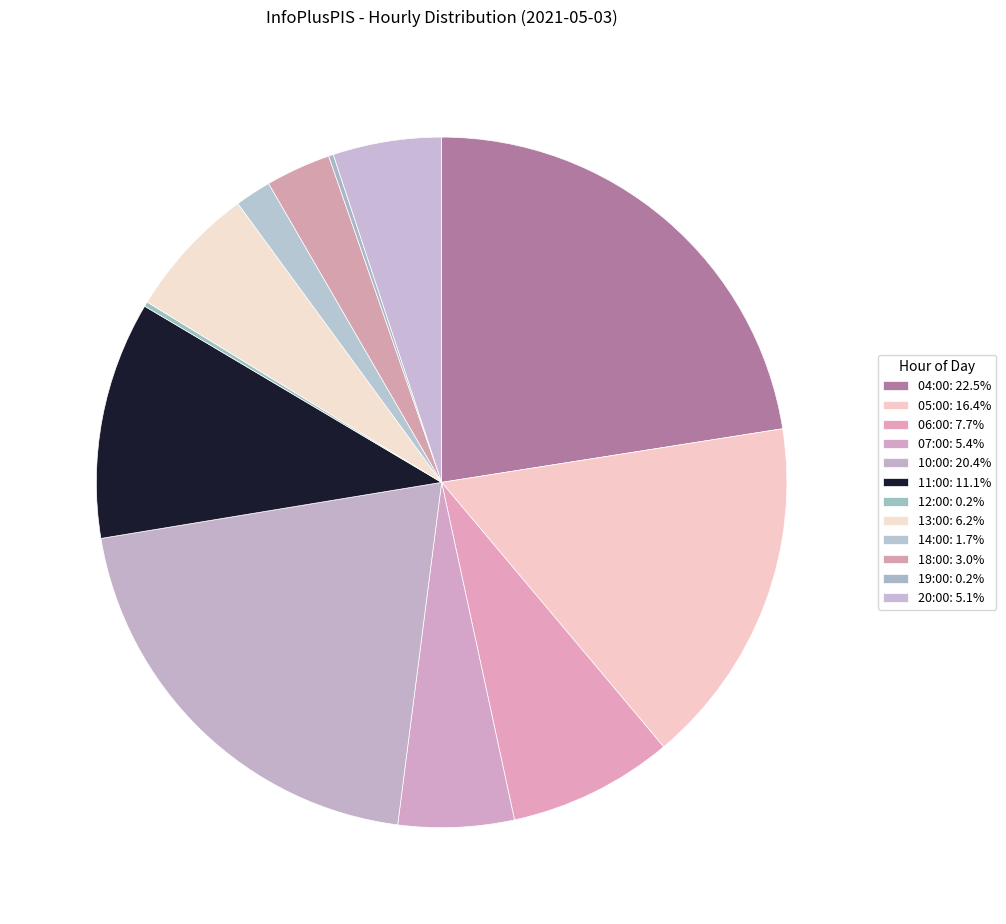

Rank the categories by value from lowest to highest.

12:00, 19:00, 14:00, 18:00, 20:00, 07:00, 13:00, 06:00, 11:00, 05:00, 10:00, 04:00